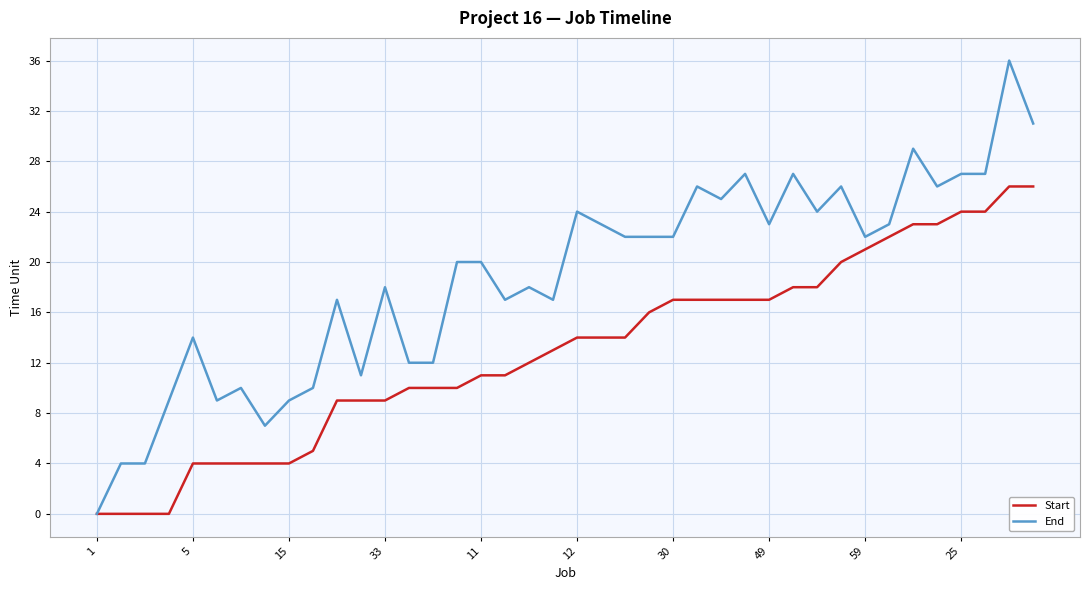

What is the maximum value shown in the chart?

36